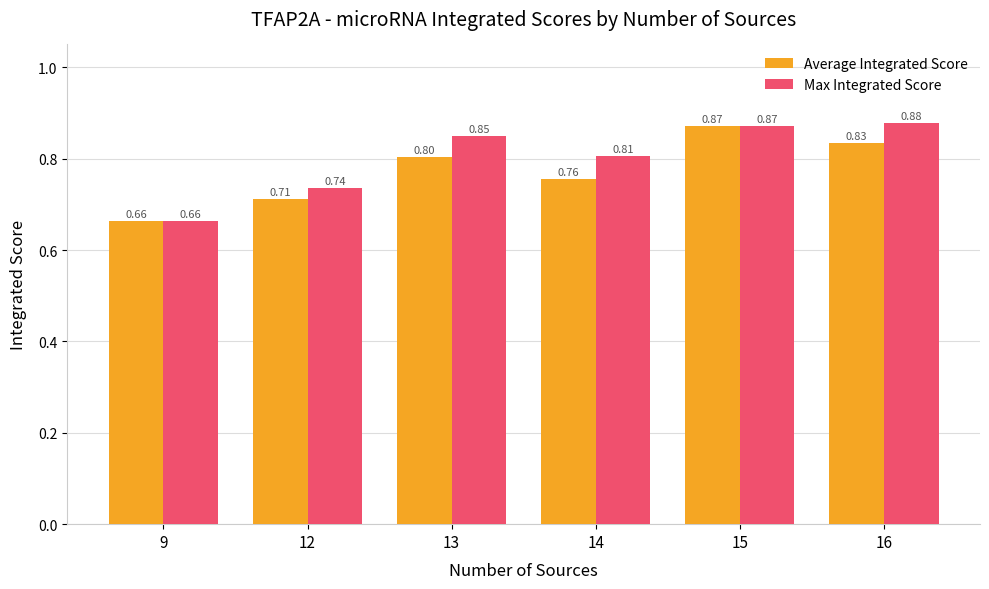

Rank the series at 14 from lowest to highest value.

Average Integrated Score, Max Integrated Score